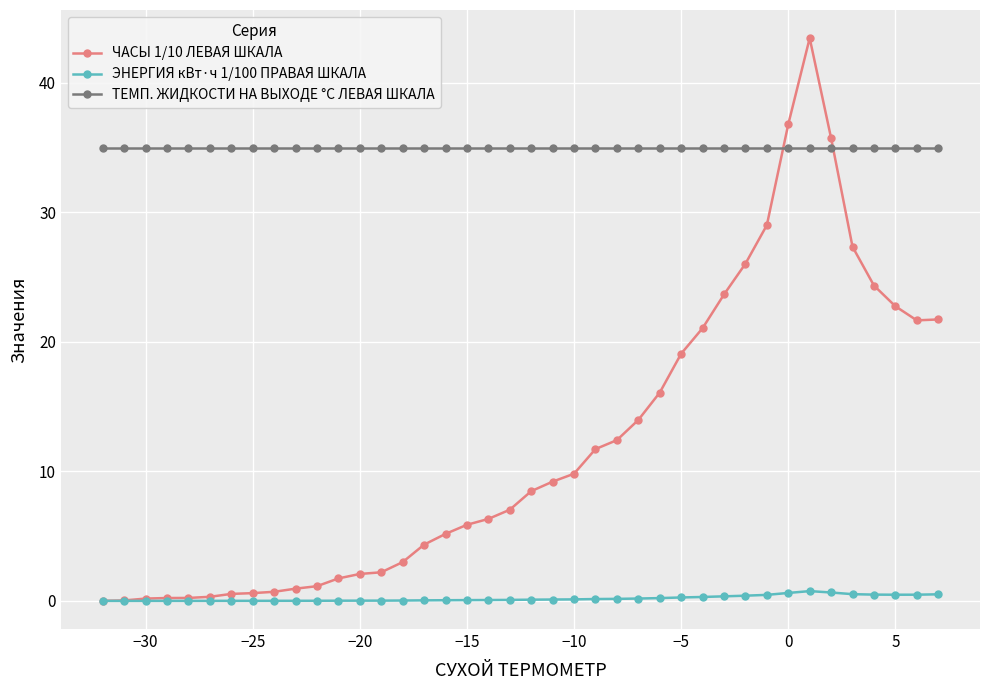

Which series has the widest spread of values?

ЧАСЫ 1/10 ЛЕВАЯ ШКАЛА